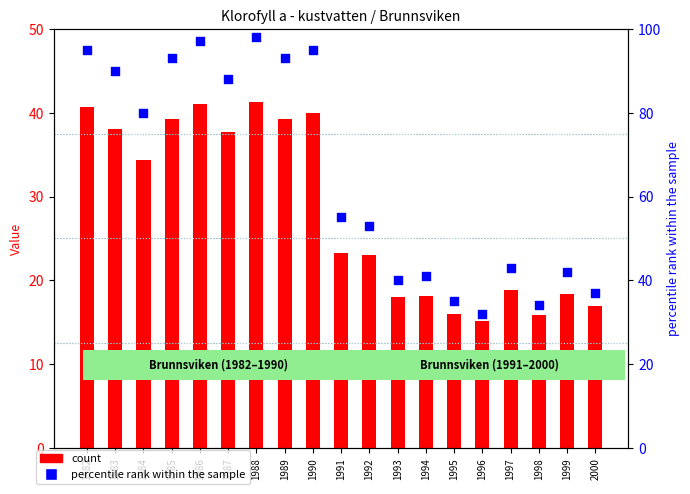

At which category is the sum across all series the highest?

1988